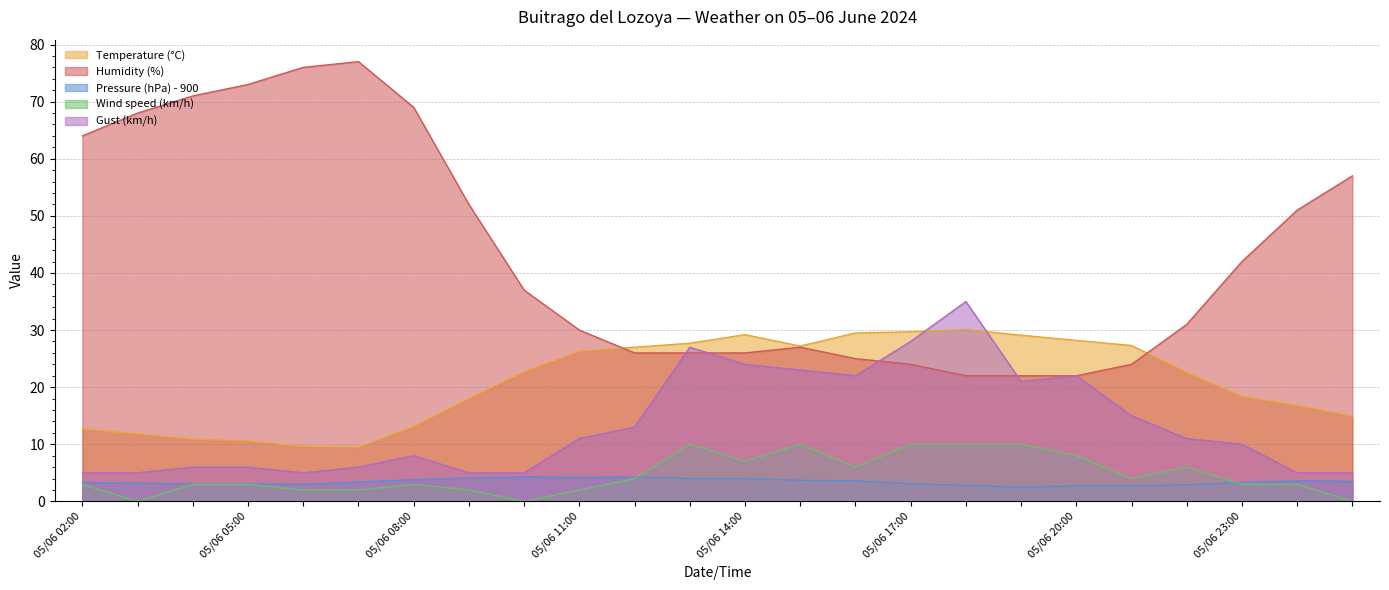

Which series has the largest range (max minus min)?

Humidity (%)